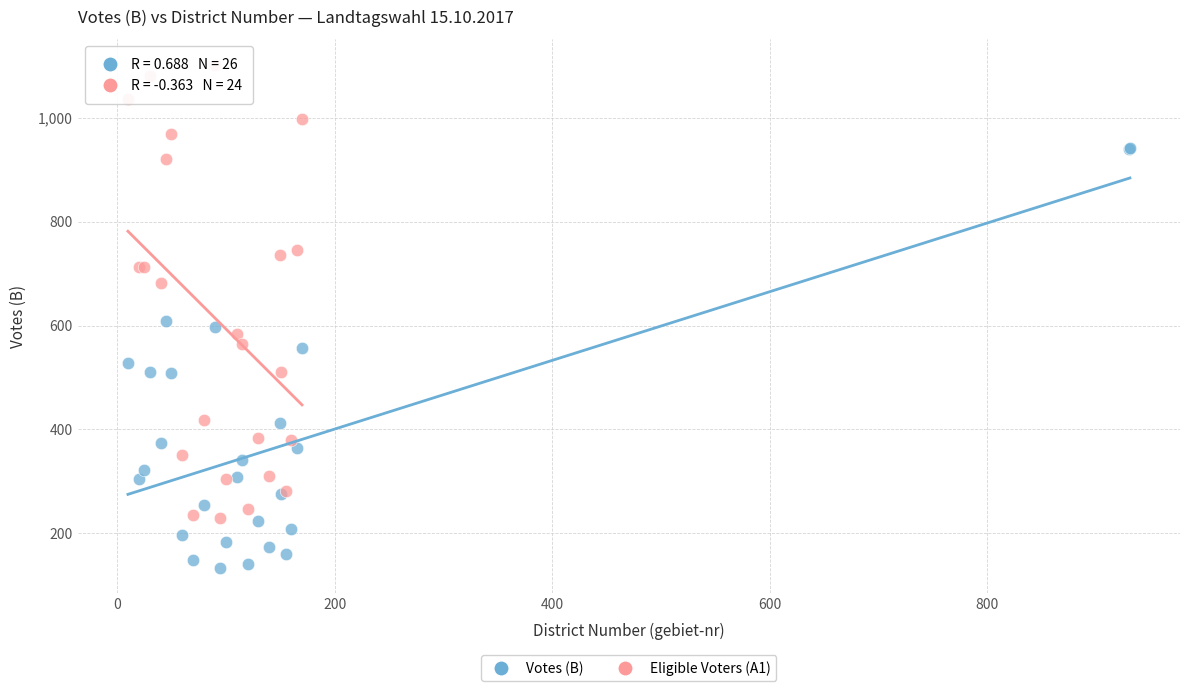

Which series reaches the minimum Y coordinate?

Votes (B)